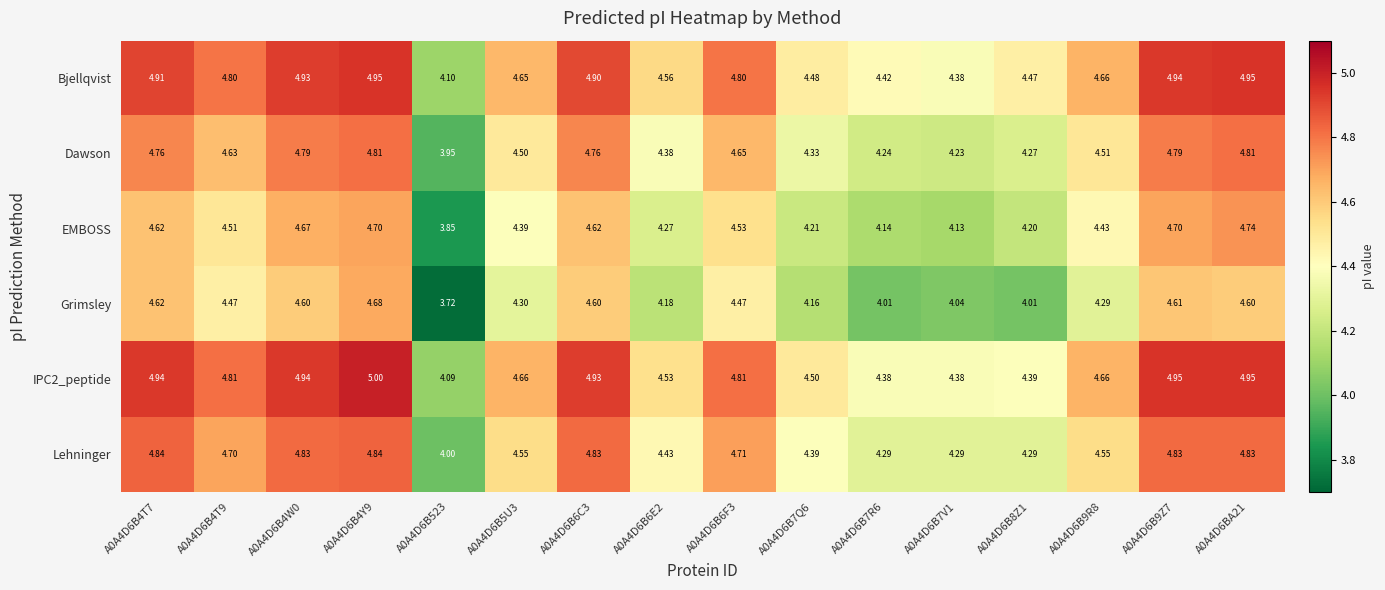

At which category does the chart reach its peak across all series?

A0A4D6B4Y9